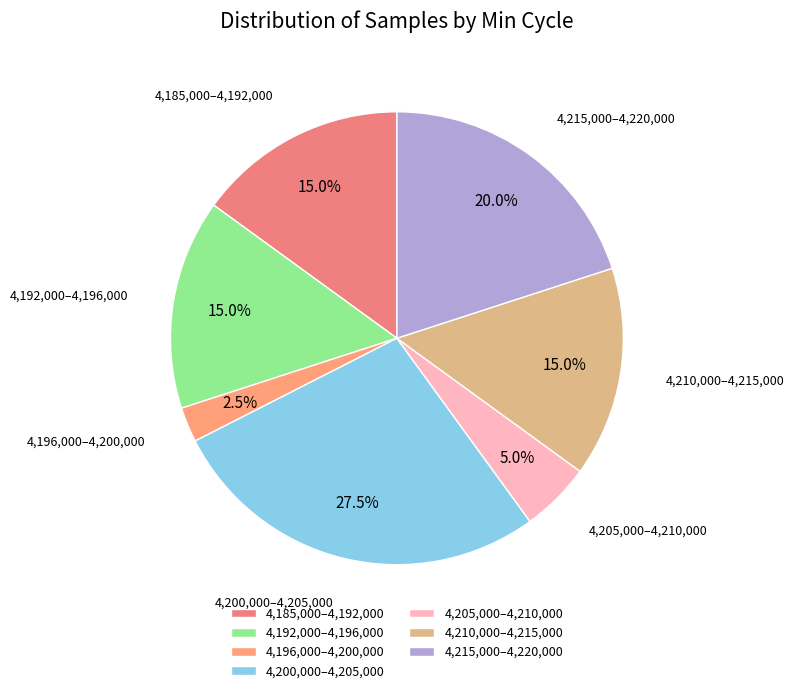

Which has a higher value, 4,205,000–4,210,000 or 4,210,000–4,215,000?

4,210,000–4,215,000